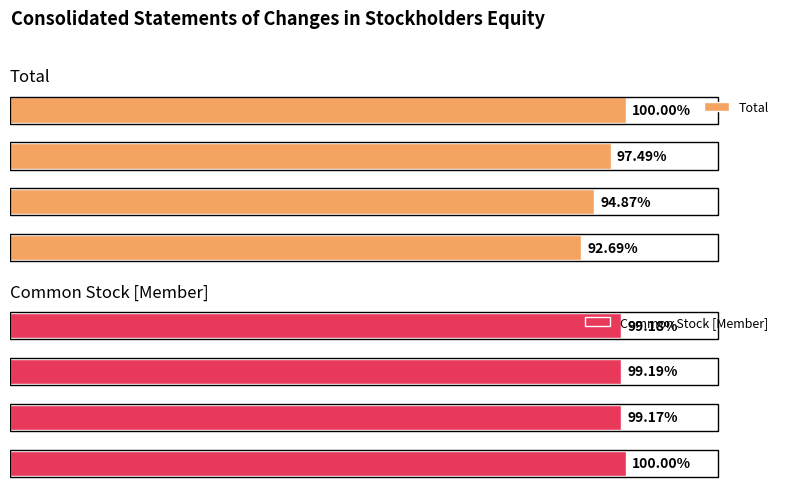

Which has a higher value, Dec. 31, 2015 or Dec. 31, 2016?

Dec. 31, 2016